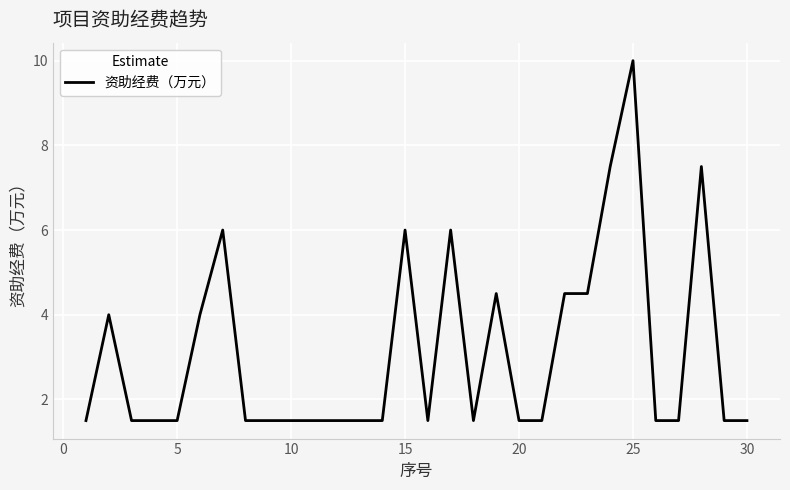

How many lines are shown in the chart?

1